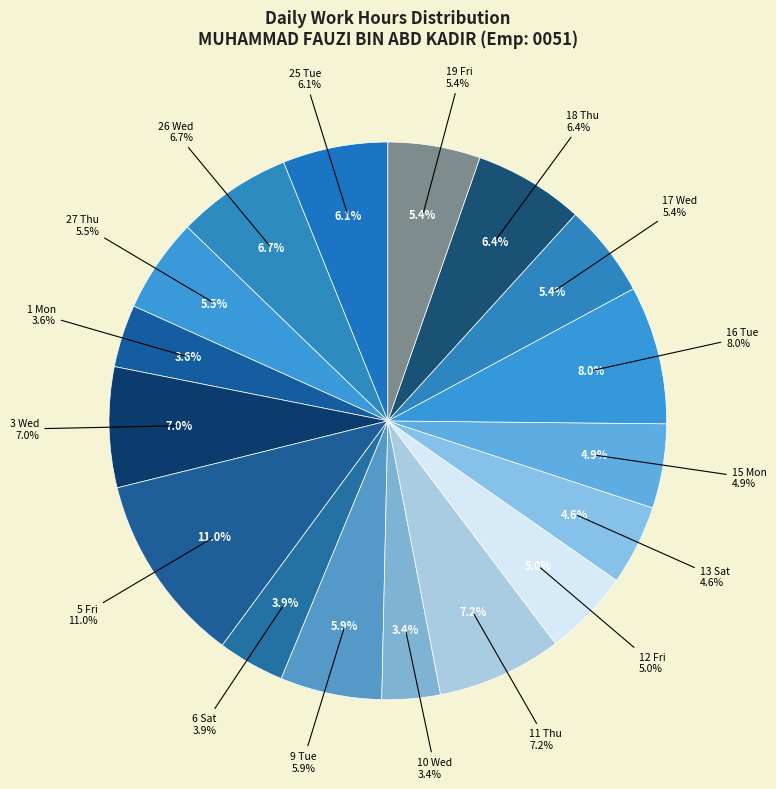

Which category has the smallest portion of the pie?

10 Wed